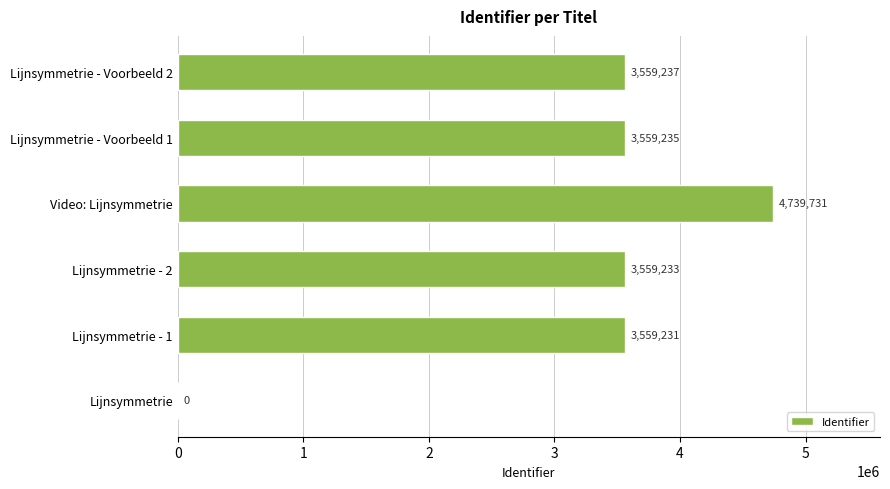

Are the bars horizontal?

Yes